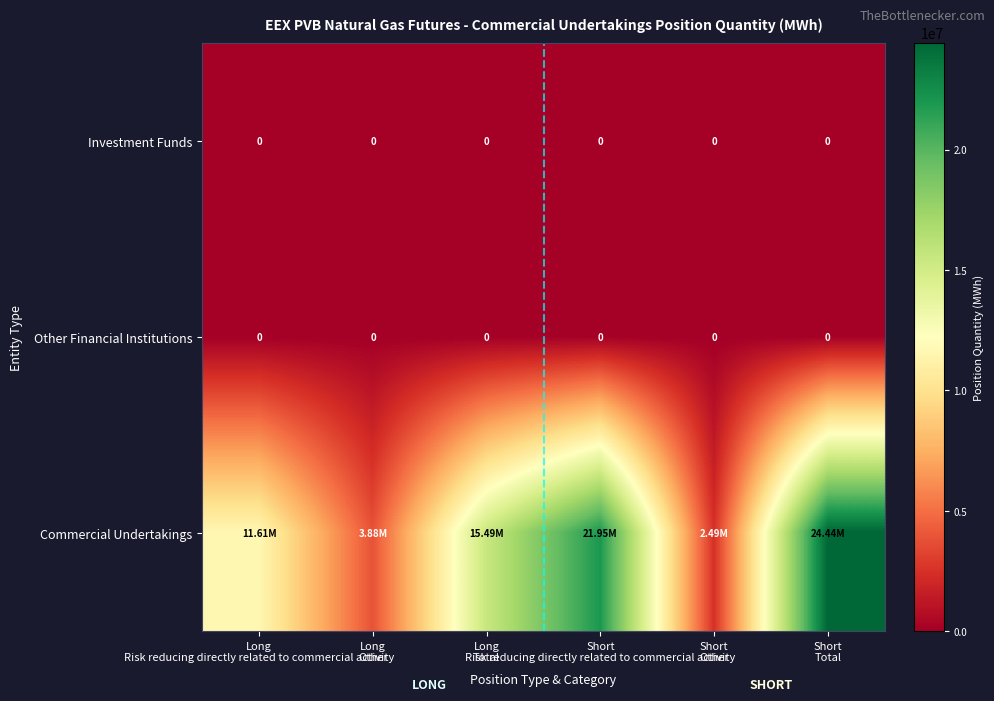

At which label is Other Financial Institutions closest to 0?

Long Risk reducing directly related to commercial activity